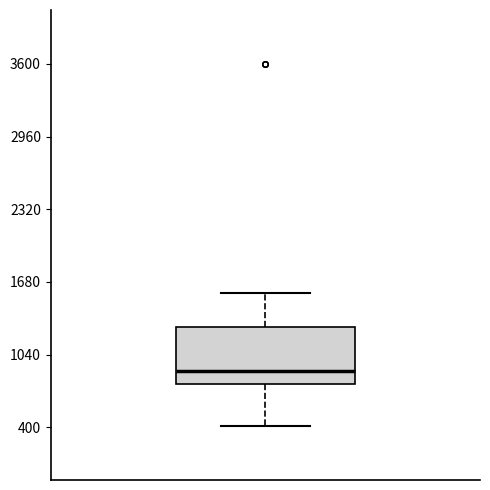

Read this box plot against the y-axis: the position of the median line, the range covered by the box, and the ends of both whiskers. The values are not printed on the chart, so give them approximately, as read against the axis.

median 900, box 800 to 1300, whiskers 400 to 1600